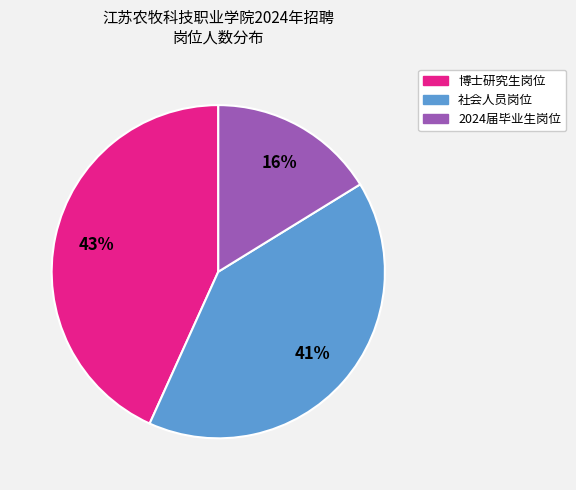

To the nearest percent, what is the average slice percentage?

33%